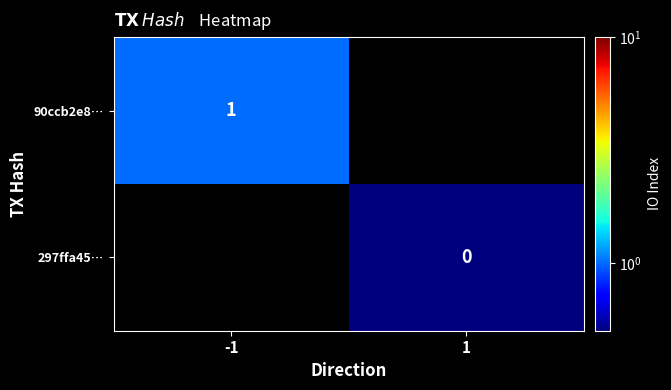

Is it true that 90ccb2e8… equals 0 at -1?

False